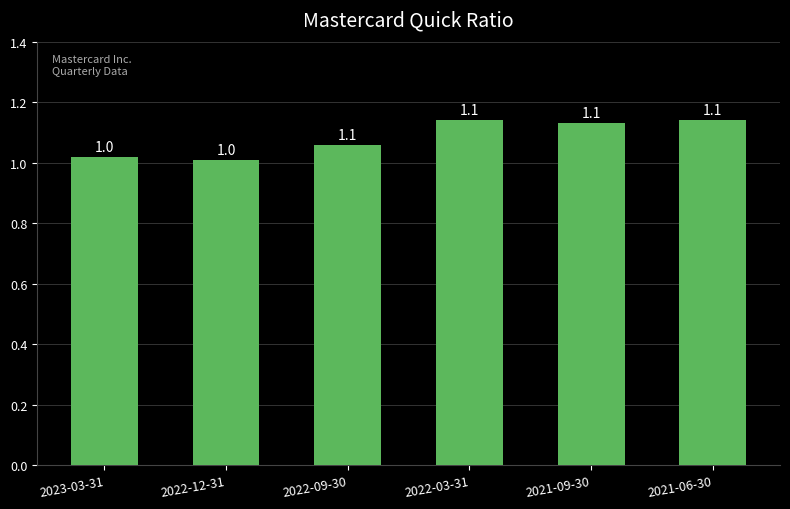

Is it true that the value at 2022-03-31 is 1.1?

True